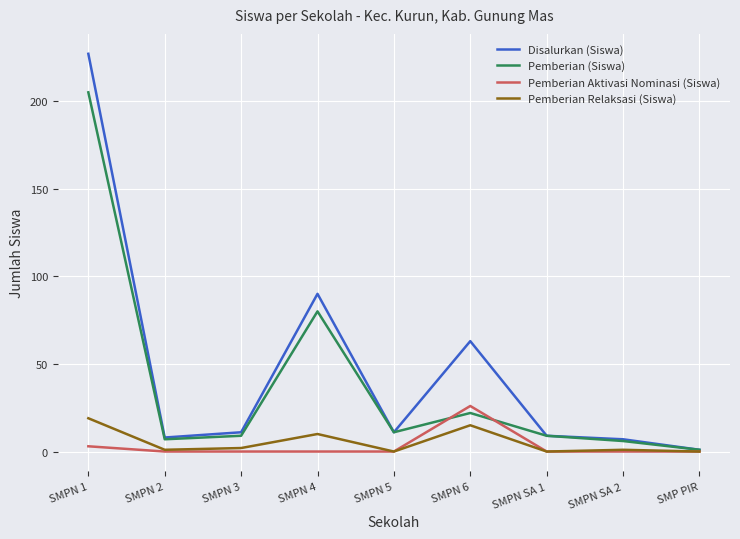

Which series has the widest spread of values?

Disalurkan (Siswa)